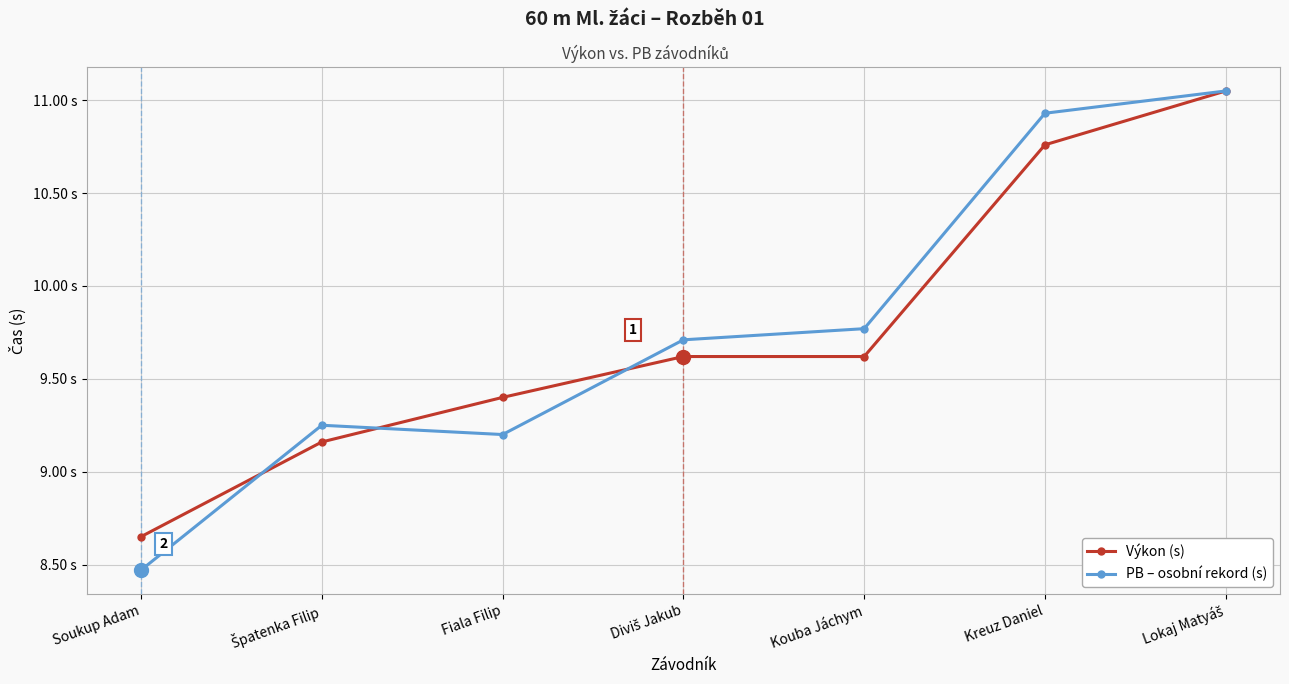

What value does the PB – osobní rekord (s) series have at Kreuz Daniel?

10.9